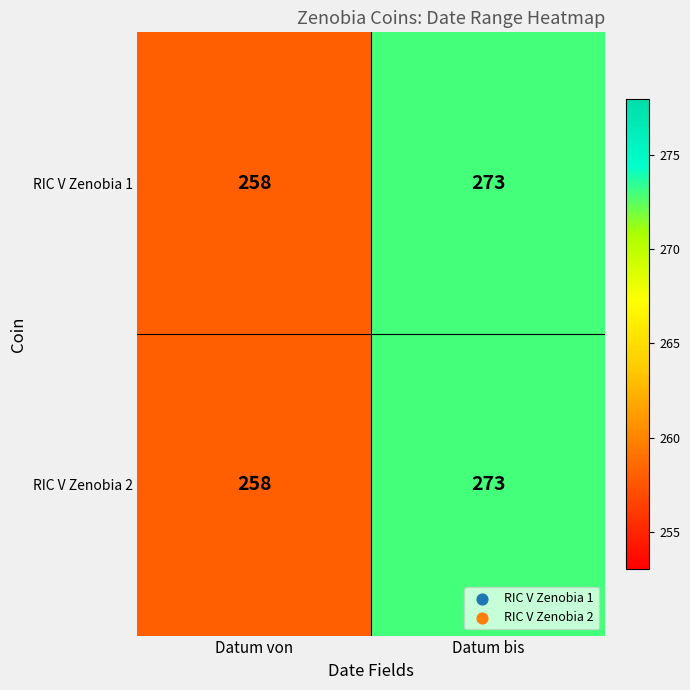

The value of RIC V Zenobia 2 at Datum bis is 273. True or false?

True